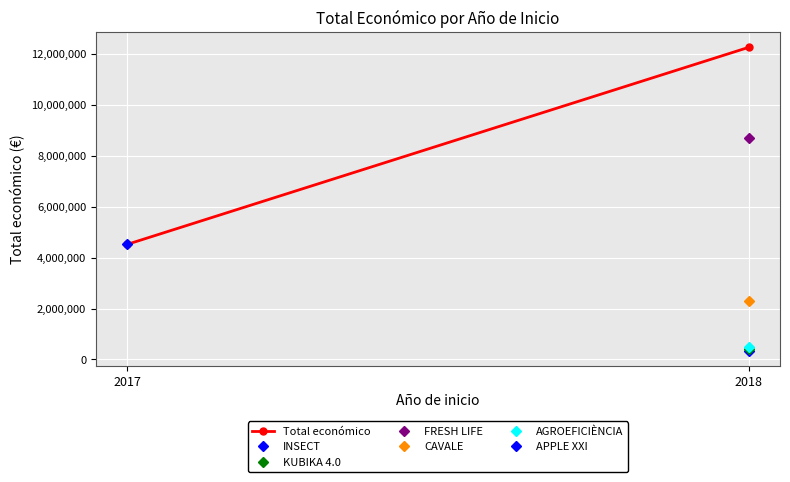

How many lines are shown in the chart?

1